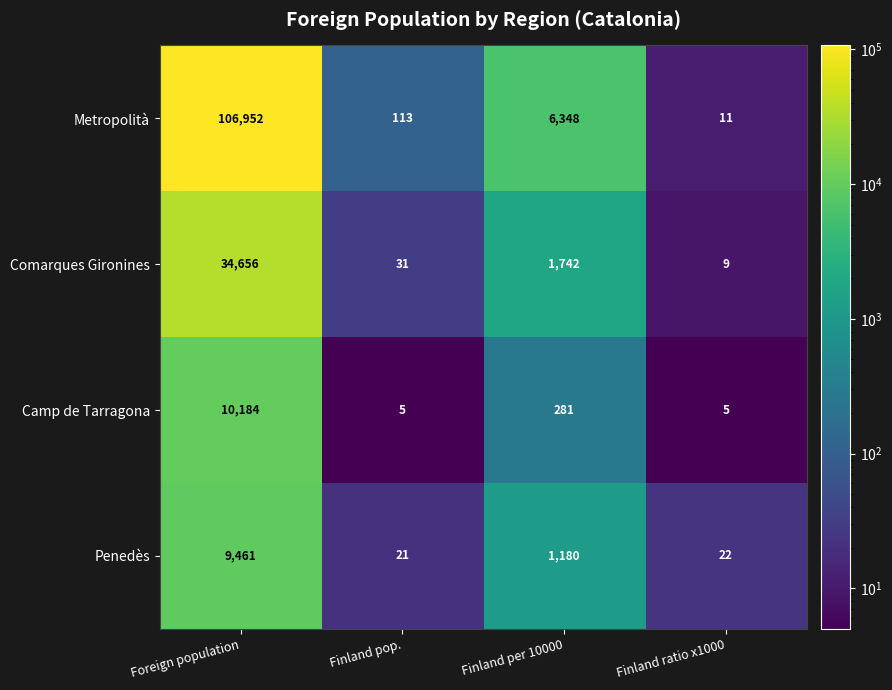

How many categories are shown in the chart?

4